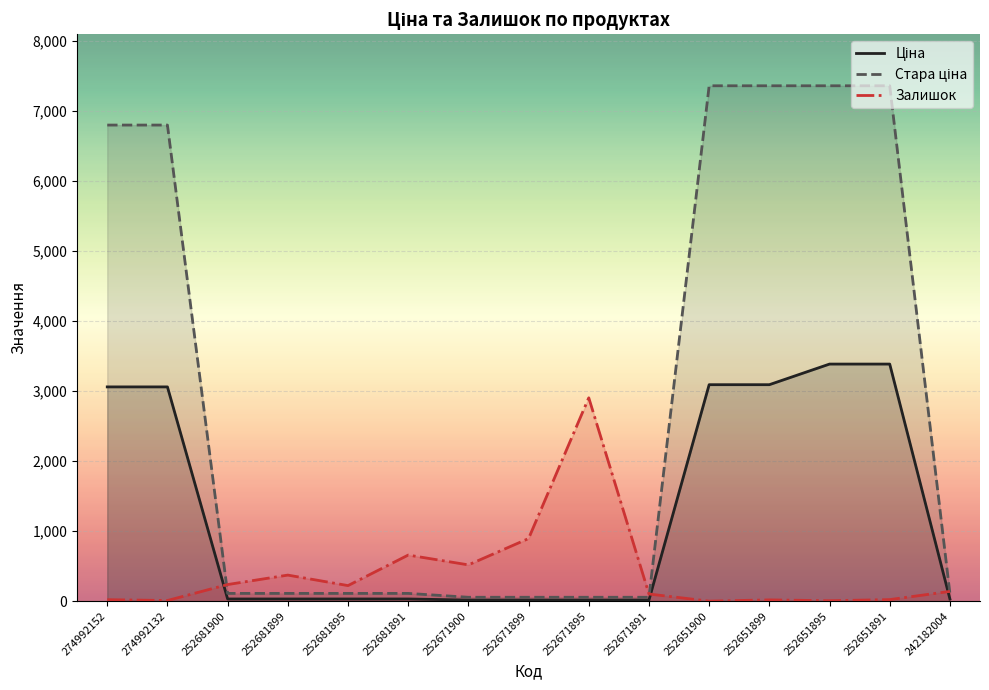

Where does the Ціна series first go above 30?

274992152